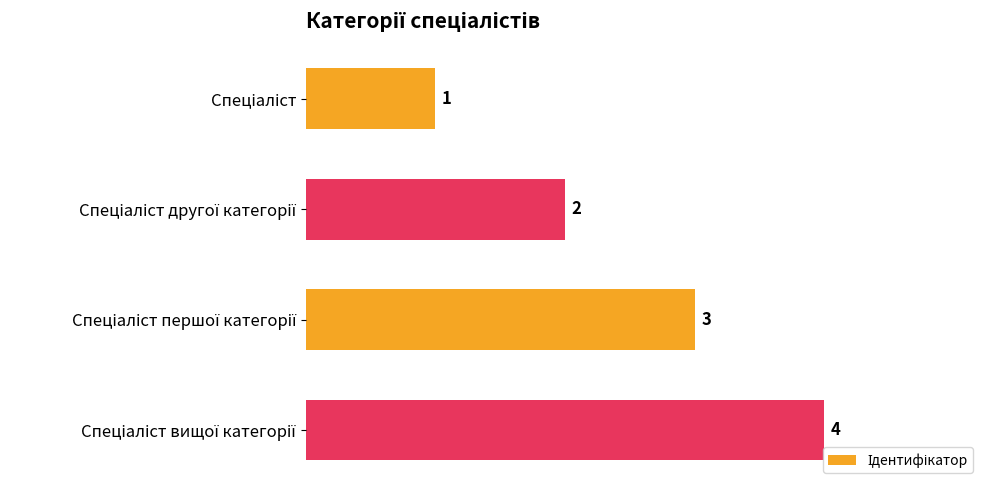

What is the difference between the maximum and minimum values?

3